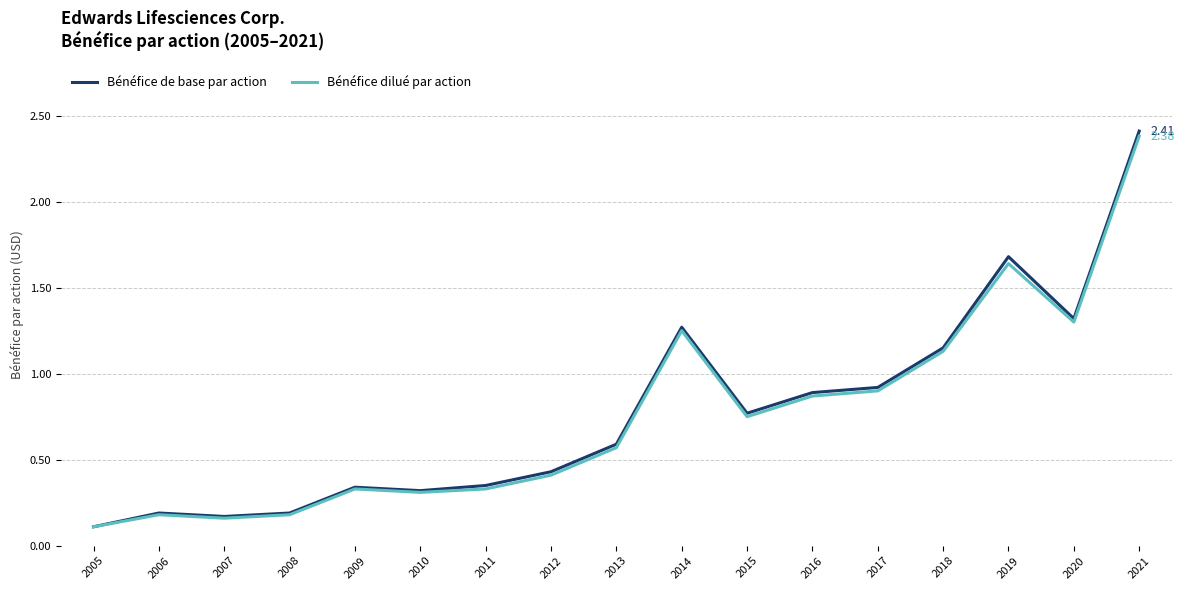

What is the difference between the maximum and minimum values in the Bénéfice de base par action series?

2.3